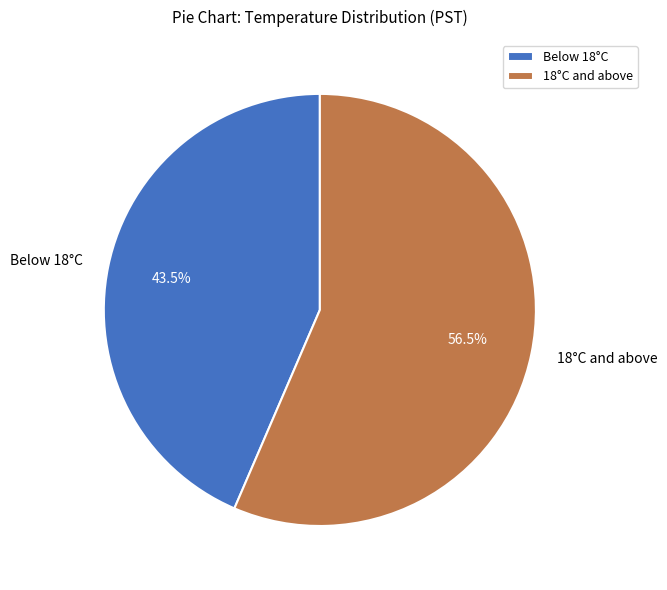

Which slice is the largest?

18°C and above